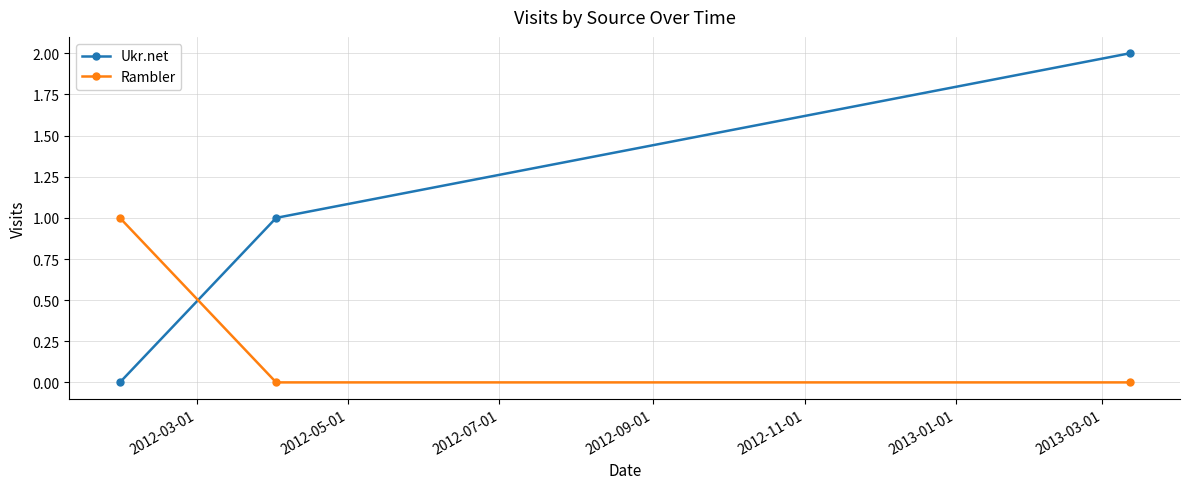

How many categories are shown in the chart?

3